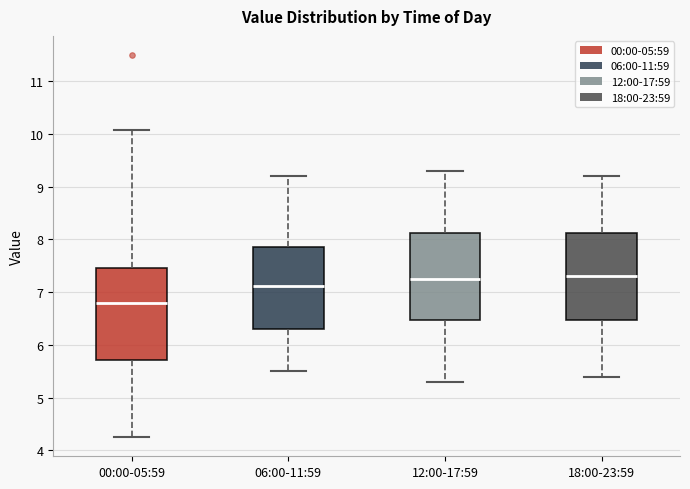

Where is the lower edge of the box for 06:00-11:59 on the y-axis? The values are not printed on the chart, so give them approximately, as read against the axis.

6.3